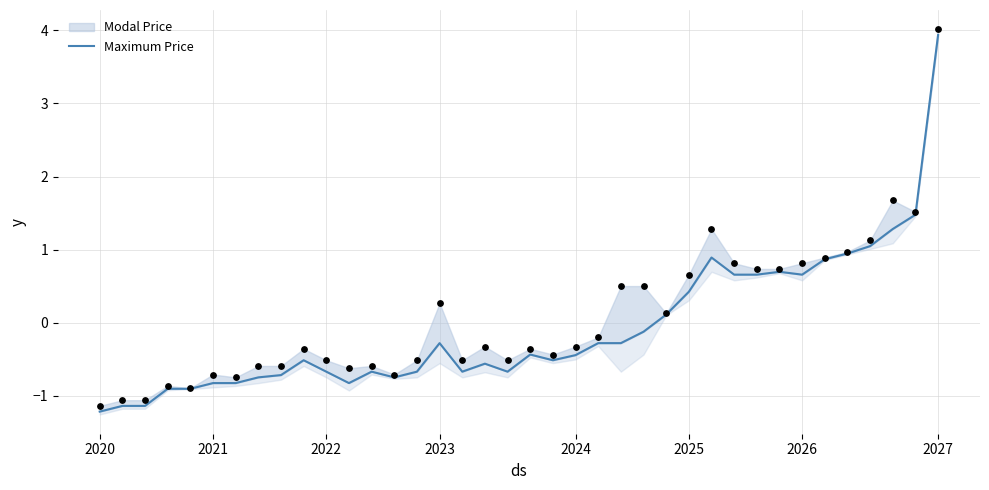

What is the change in value from 15 to 17?

-0.3